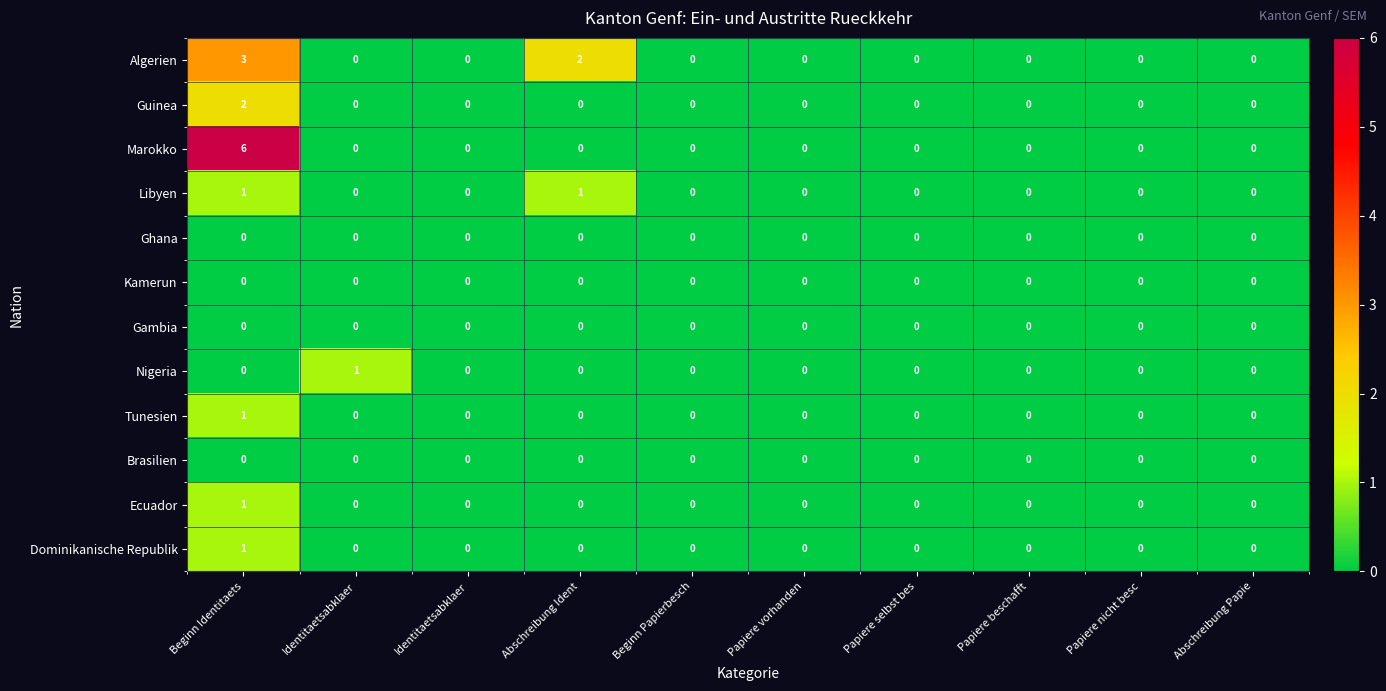

Reading right to left, list all the values displayed in this chart.

Algerien: Abschreibung Papie=0	Papiere nicht besc=0	Papiere beschafft=0	Papiere selbst bes=0	Papiere vorhanden=0	Beginn Papierbesch=0	Abschreibung Ident=2	Identitaetsabklaer=0	Identitaetsabklaer=0	Beginn Identitaets=3
Guinea: Abschreibung Papie=0	Papiere nicht besc=0	Papiere beschafft=0	Papiere selbst bes=0	Papiere vorhanden=0	Beginn Papierbesch=0	Abschreibung Ident=0	Identitaetsabklaer=0	Identitaetsabklaer=0	Beginn Identitaets=2
Marokko: Abschreibung Papie=0	Papiere nicht besc=0	Papiere beschafft=0	Papiere selbst bes=0	Papiere vorhanden=0	Beginn Papierbesch=0	Abschreibung Ident=0	Identitaetsabklaer=0	Identitaetsabklaer=0	Beginn Identitaets=6
Libyen: Abschreibung Papie=0	Papiere nicht besc=0	Papiere beschafft=0	Papiere selbst bes=0	Papiere vorhanden=0	Beginn Papierbesch=0	Abschreibung Ident=1	Identitaetsabklaer=0	Identitaetsabklaer=0	Beginn Identitaets=1
Ghana: Abschreibung Papie=0	Papiere nicht besc=0	Papiere beschafft=0	Papiere selbst bes=0	Papiere vorhanden=0	Beginn Papierbesch=0	Abschreibung Ident=0	Identitaetsabklaer=0	Identitaetsabklaer=0	Beginn Identitaets=0
Kamerun: Abschreibung Papie=0	Papiere nicht besc=0	Papiere beschafft=0	Papiere selbst bes=0	Papiere vorhanden=0	Beginn Papierbesch=0	Abschreibung Ident=0	Identitaetsabklaer=0	Identitaetsabklaer=0	Beginn Identitaets=0
Gambia: Abschreibung Papie=0	Papiere nicht besc=0	Papiere beschafft=0	Papiere selbst bes=0	Papiere vorhanden=0	Beginn Papierbesch=0	Abschreibung Ident=0	Identitaetsabklaer=0	Identitaetsabklaer=0	Beginn Identitaets=0
Nigeria: Abschreibung Papie=0	Papiere nicht besc=0	Papiere beschafft=0	Papiere selbst bes=0	Papiere vorhanden=0	Beginn Papierbesch=0	Abschreibung Ident=0	Identitaetsabklaer=0	Identitaetsabklaer=1	Beginn Identitaets=0
Tunesien: Abschreibung Papie=0	Papiere nicht besc=0	Papiere beschafft=0	Papiere selbst bes=0	Papiere vorhanden=0	Beginn Papierbesch=0	Abschreibung Ident=0	Identitaetsabklaer=0	Identitaetsabklaer=0	Beginn Identitaets=1
Brasilien: Abschreibung Papie=0	Papiere nicht besc=0	Papiere beschafft=0	Papiere selbst bes=0	Papiere vorhanden=0	Beginn Papierbesch=0	Abschreibung Ident=0	Identitaetsabklaer=0	Identitaetsabklaer=0	Beginn Identitaets=0
Ecuador: Abschreibung Papie=0	Papiere nicht besc=0	Papiere beschafft=0	Papiere selbst bes=0	Papiere vorhanden=0	Beginn Papierbesch=0	Abschreibung Ident=0	Identitaetsabklaer=0	Identitaetsabklaer=0	Beginn Identitaets=1
Dominikanische Republik: Abschreibung Papie=0	Papiere nicht besc=0	Papiere beschafft=0	Papiere selbst bes=0	Papiere vorhanden=0	Beginn Papierbesch=0	Abschreibung Ident=0	Identitaetsabklaer=0	Identitaetsabklaer=0	Beginn Identitaets=1